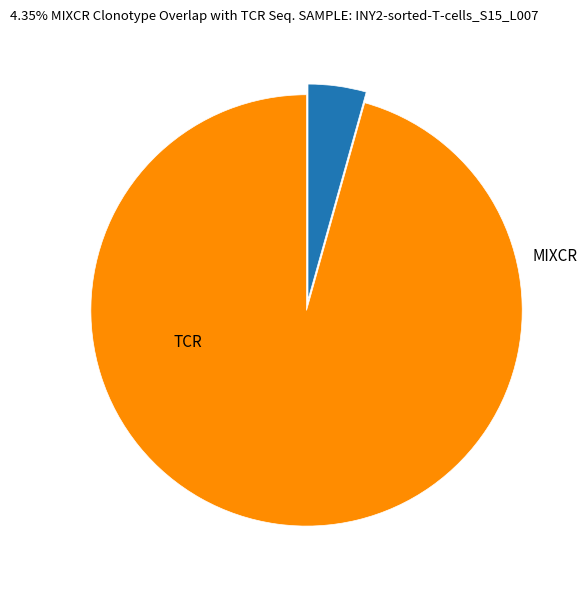

Does any single category account for the majority?

Yes